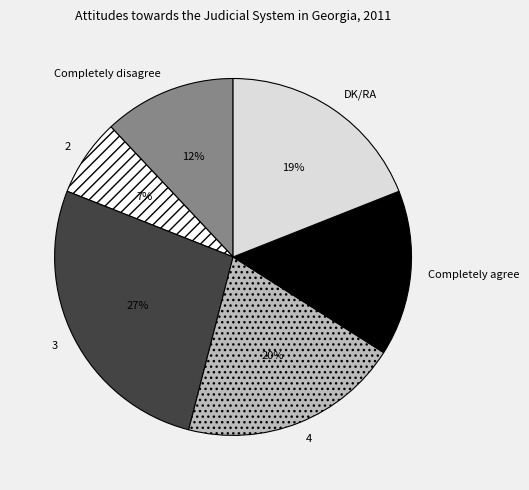

Count the number of slices in the pie.

6